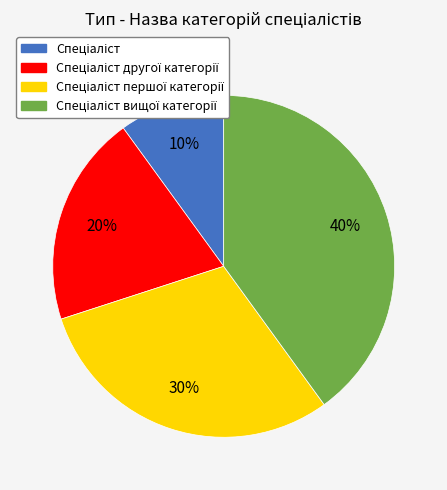

Is there any slice that represents more than half of the pie?

No